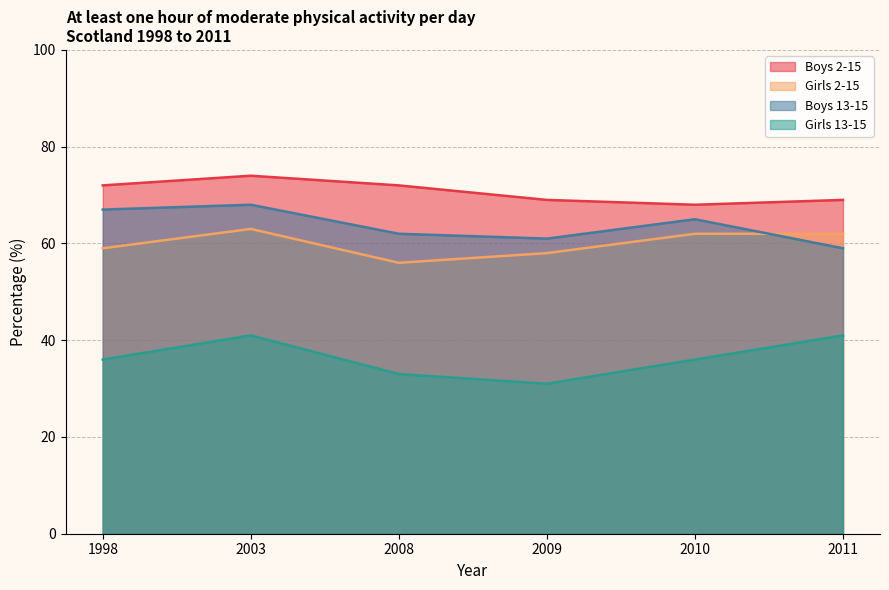

Reading right to left, what are all the values shown in this chart?

Boys 2-15: 69	68	69	72	74	72
Girls 2-15: 62	62	58	56	63	59
Boys 13-15: 59	65	61	62	68	67
Girls 13-15: 41	36	31	33	41	36